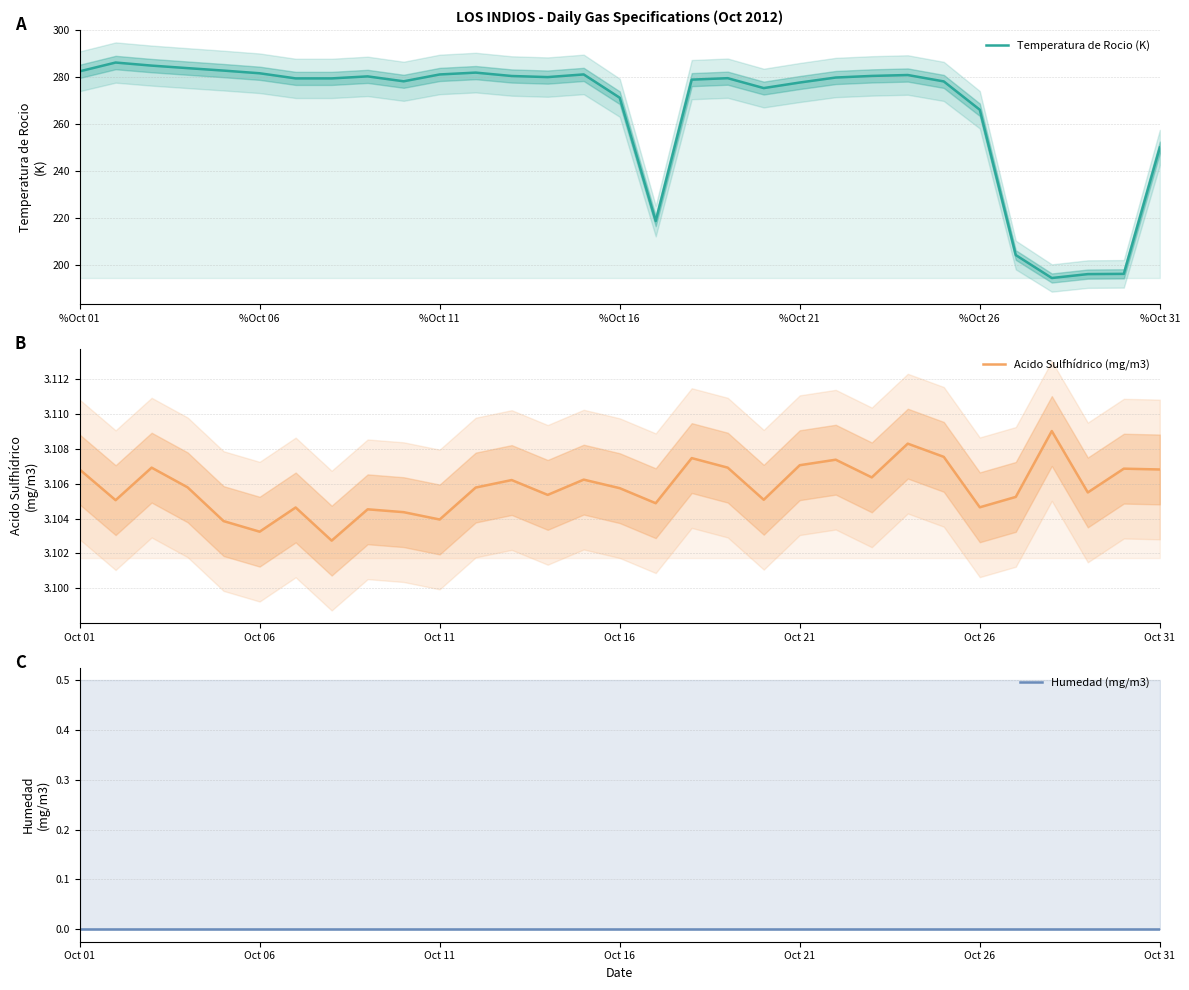

Does the chart display data point markers on the line(s)?

No